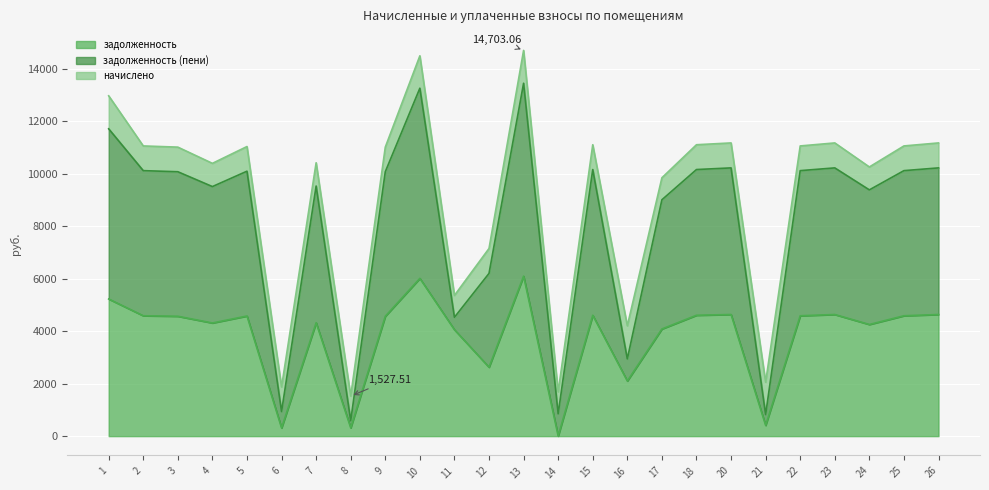

True or false: задолженность has a value of 6994.2 at 7.

False